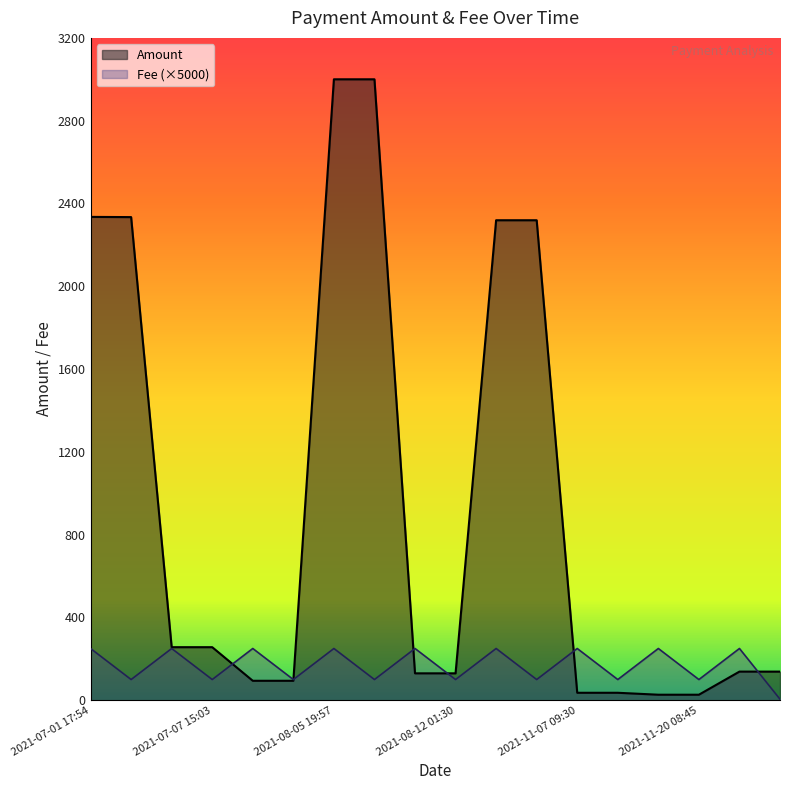

Which category has the lowest value across all series?

2022-04-17 05:06